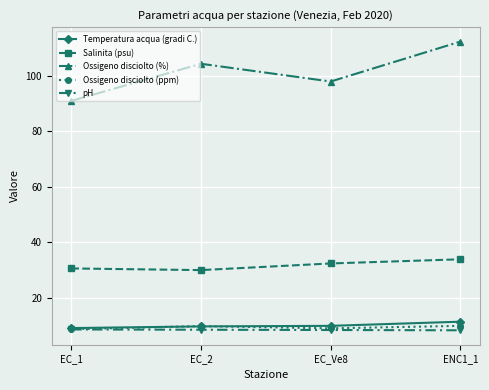

True or false: Ossigeno disciolto (ppm) and Salinita (psu) intersect in this chart.

False